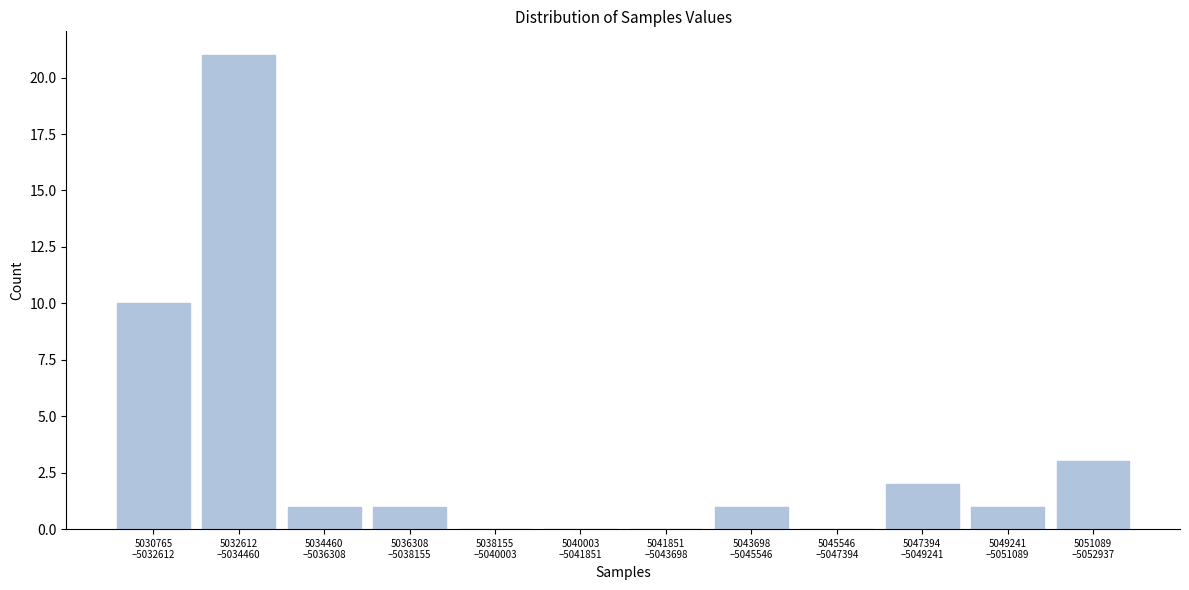

What is the sum of all values?

40